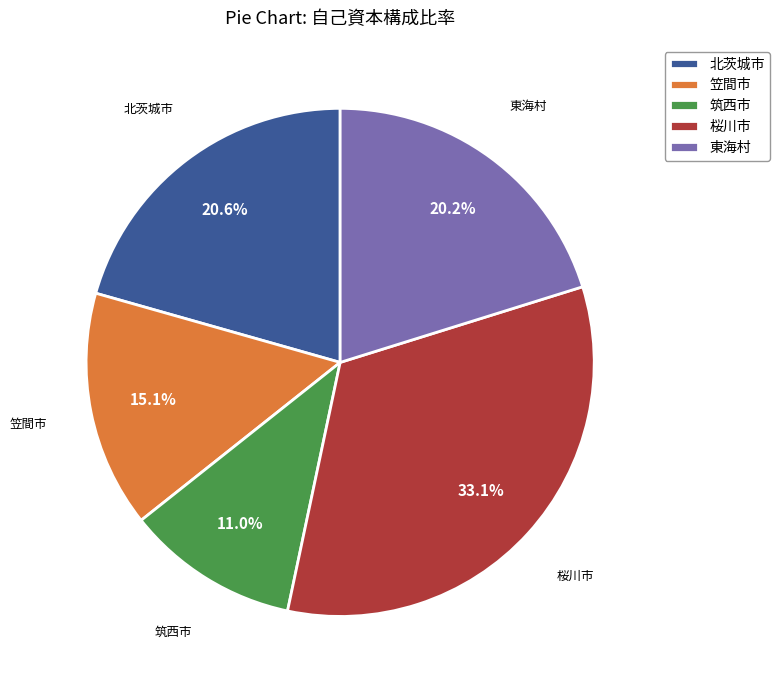

Combined, what portion of the pie is 笠間市 and 筑西市?

26.1%